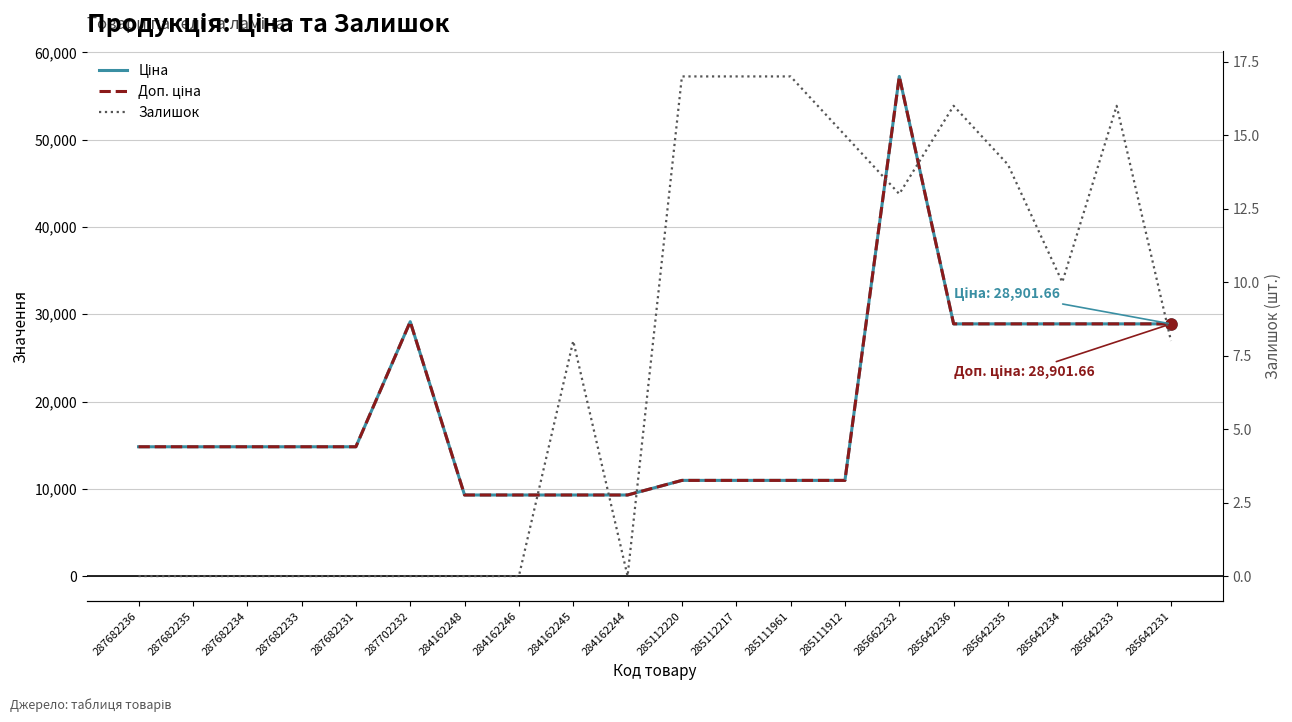

Reading left to right, list all the values displayed in this chart.

Ціна: 14817.6	14817.6	14817.6	14817.6	14817.6	29152.3	9290.5	9290.5	9290.5	9290.5	10964.4	10964.4	10964.4	10964.4	57258.0	28901.7	28901.7	28901.7	28901.7	28901.7
Доп. ціна: 14817.6	14817.6	14817.6	14817.6	14817.6	29152.3	9290.5	9290.5	9290.5	9290.5	10964.4	10964.4	10964.4	10964.4	57258.0	28901.7	28901.7	28901.7	28901.7	28901.7
Залишок: 0.0	0.0	0.0	0.0	0.0	0.0	0.0	0.0	8.0	0.0	17.0	17.0	17.0	15.0	13.0	16.0	14.0	10.0	16.0	8.0